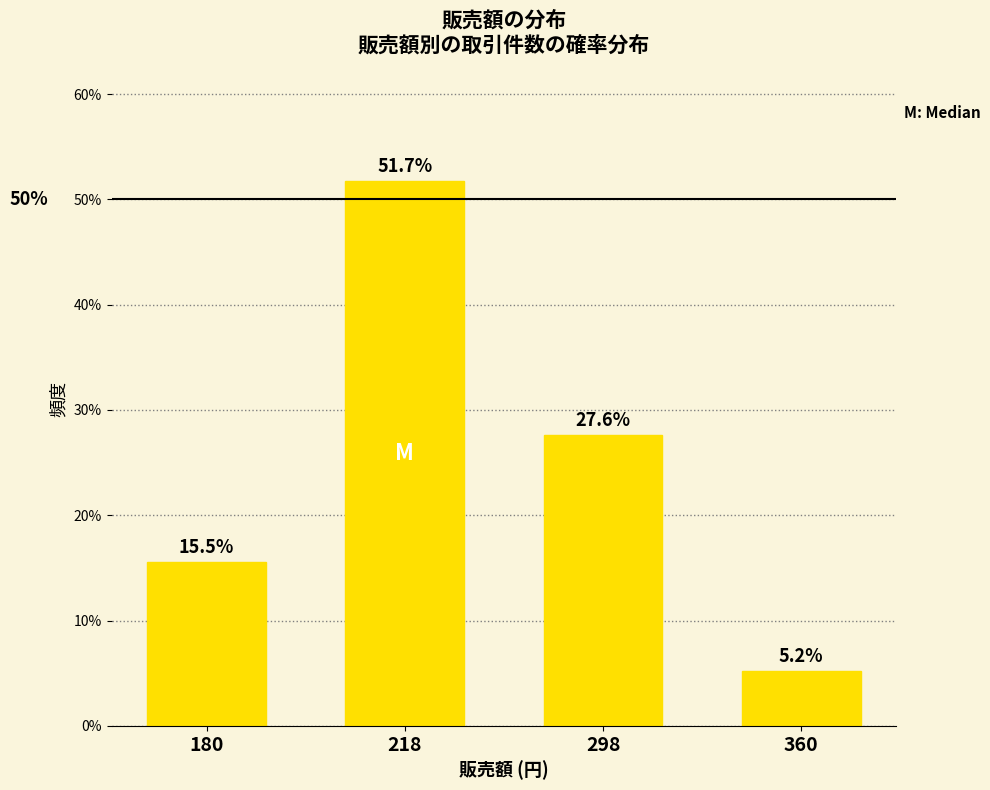

Reading right to left, extract all data points from this chart.

5.2	27.6	51.7	15.5